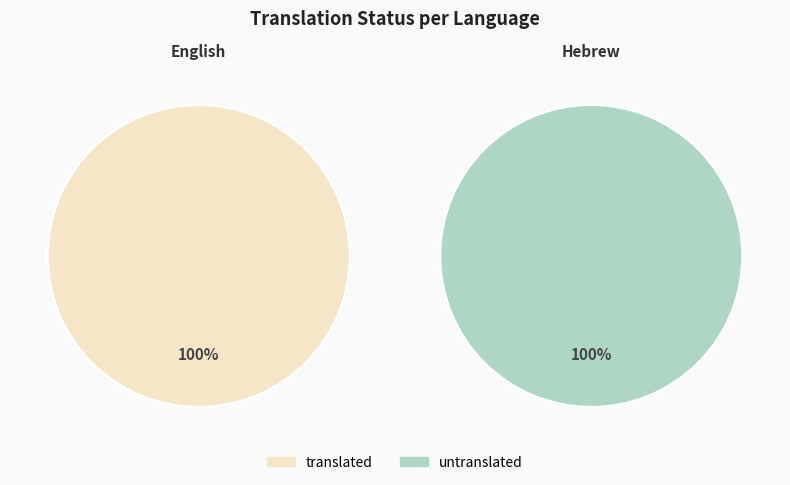

What is the largest slice in the pie chart?

English